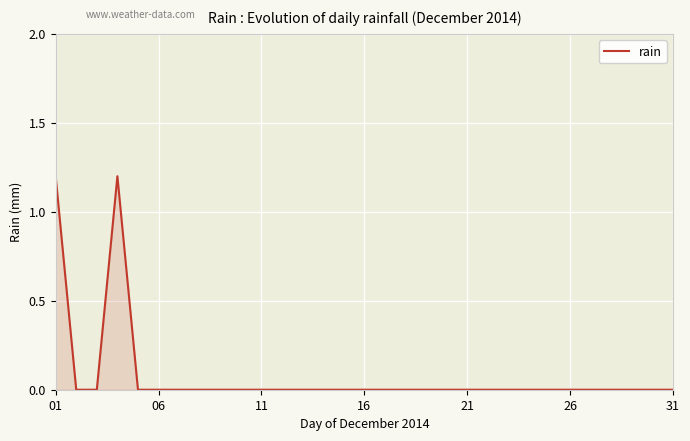

Does the chart display data point markers on the line(s)?

No